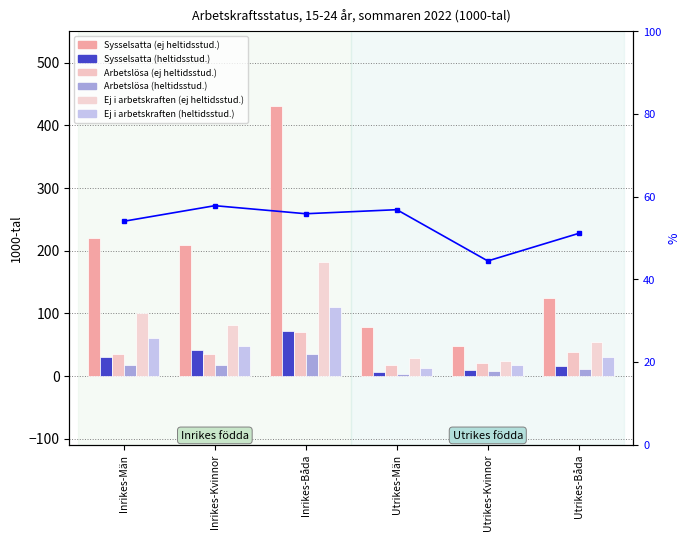

What is the minimum value shown in the chart?

3.5